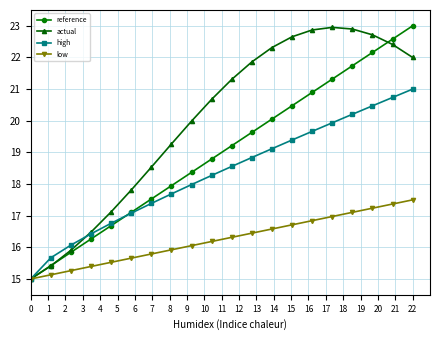

What is the minimum value shown in the chart?

15.0